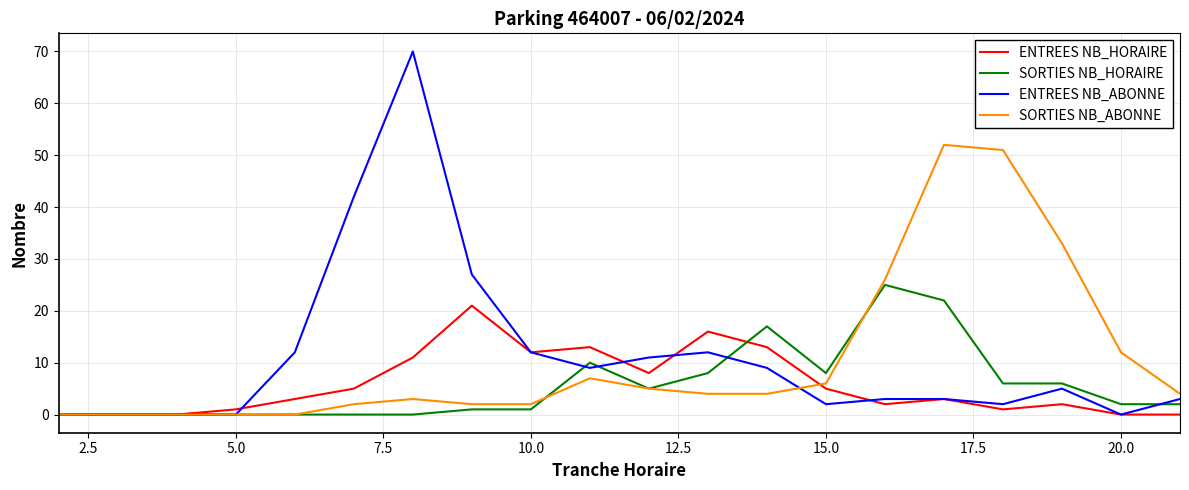

What is the greatest value displayed?

70